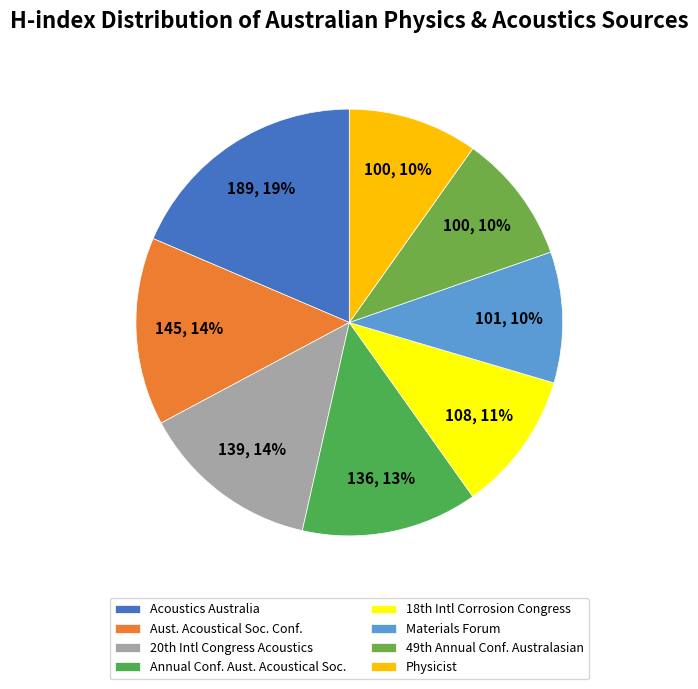

Rank the categories by value from lowest to highest.

49th Annual Conference of the Australasian, Physicist, Materials Forum, 18th International Corrosion Congress, Annual Conference of the Australian Acoustical Society, 20th International Congress on Acoustics, Australian Acoustical Society Conference, Acoustics Australia